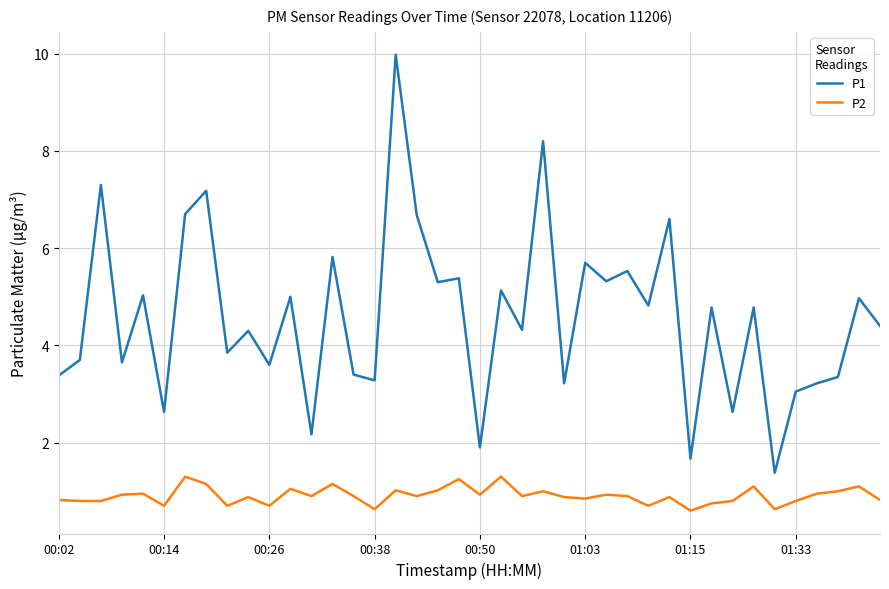

Which series has the largest total across all categories?

P1